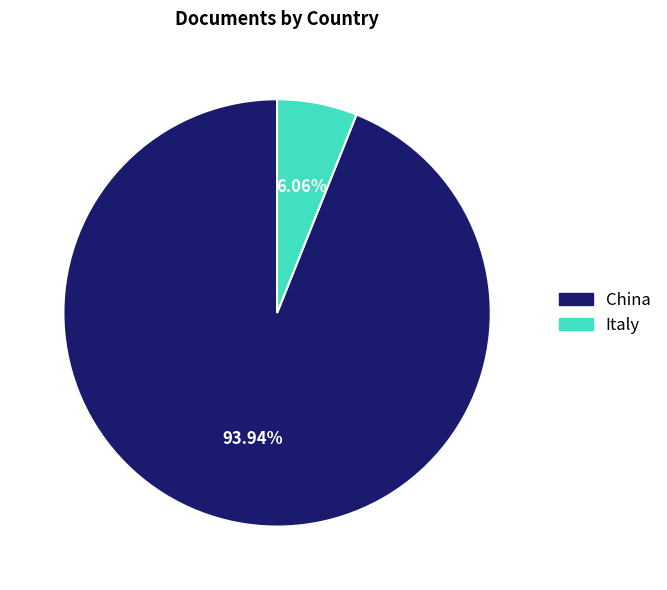

Rank the categories by value from lowest to highest.

Italy, China